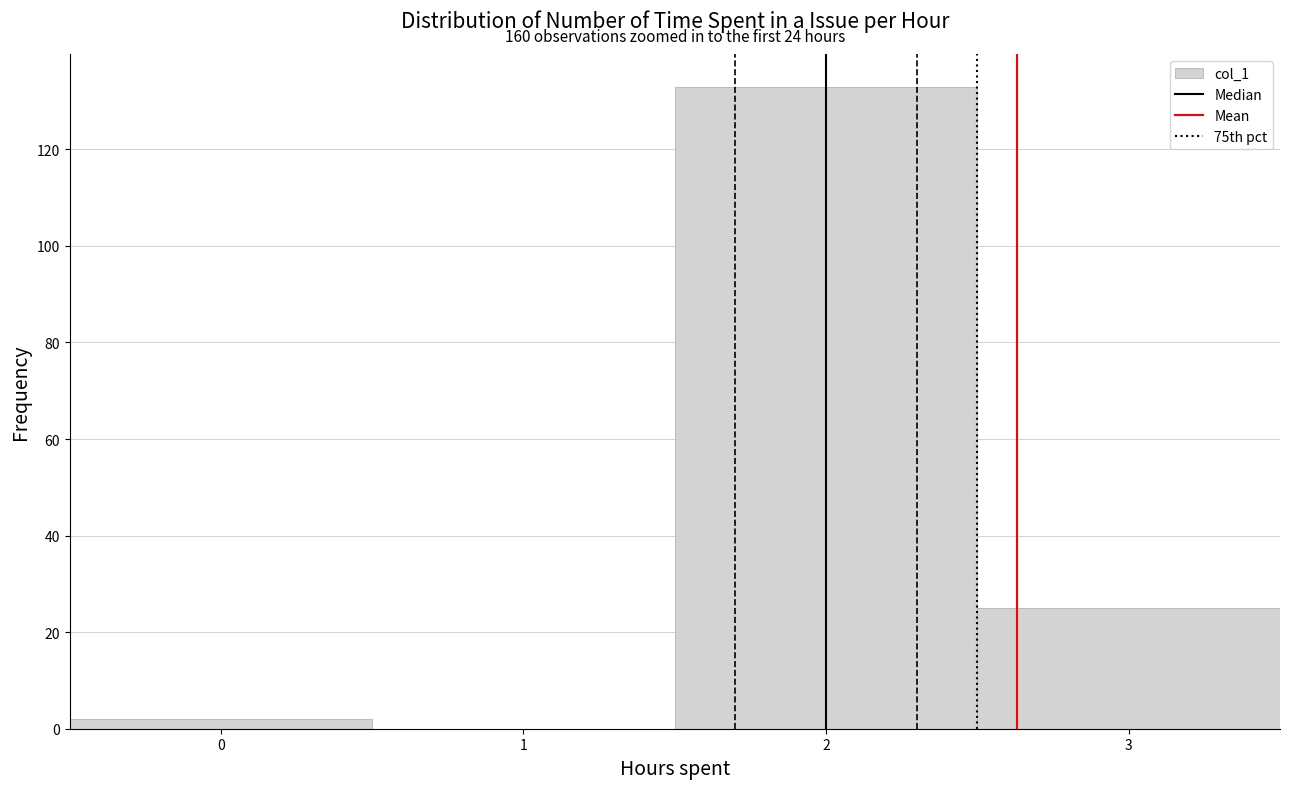

Which range on the x-axis has the tallest bar?

1.5 to 2.5